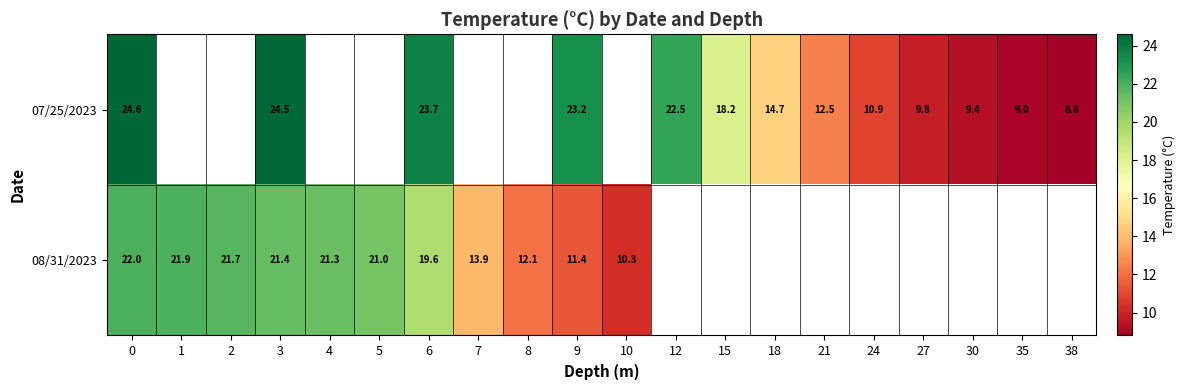

How many data points does each series have?

20